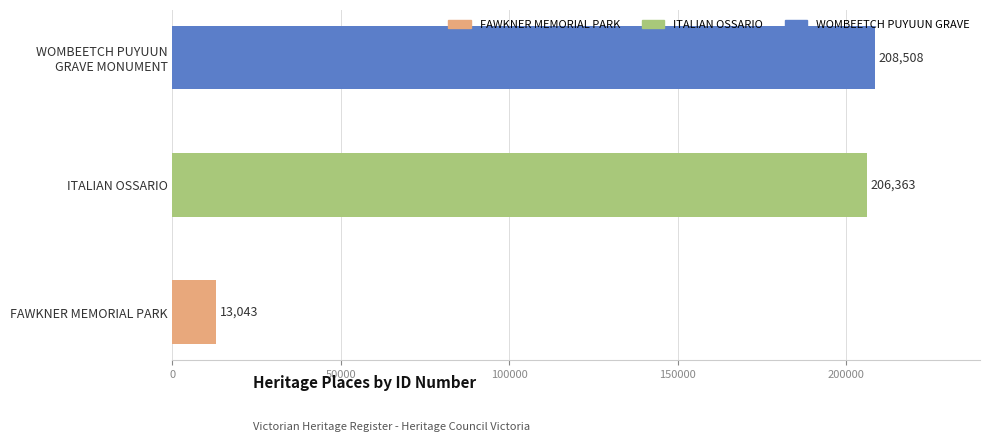

Between FAWKNER MEMORIAL PARK and ITALIAN OSSARIO, which is larger?

ITALIAN OSSARIO